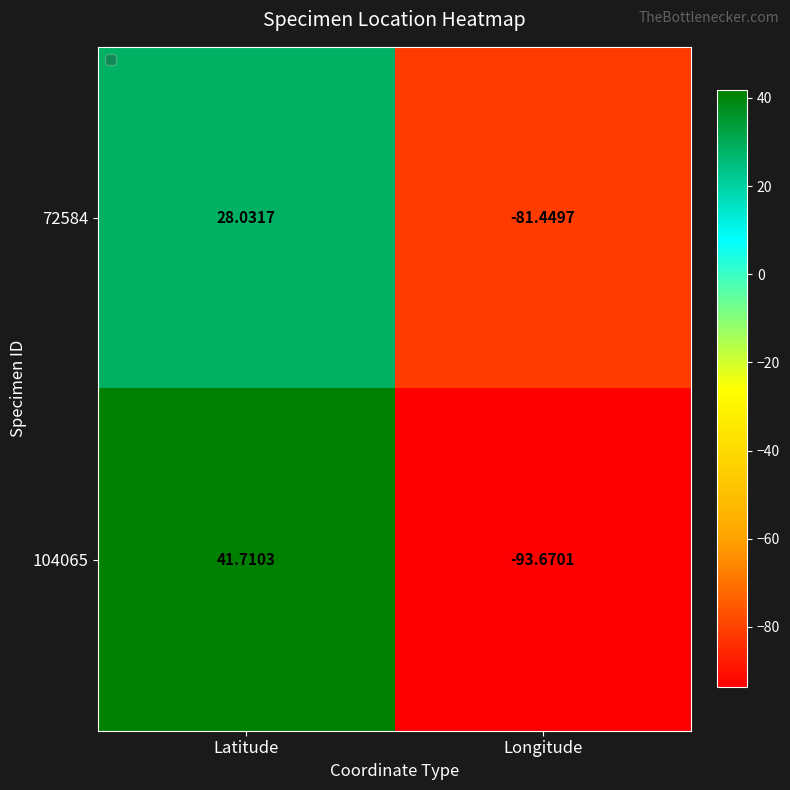

What is the spread (max minus min) of values at Longitude?

12.2